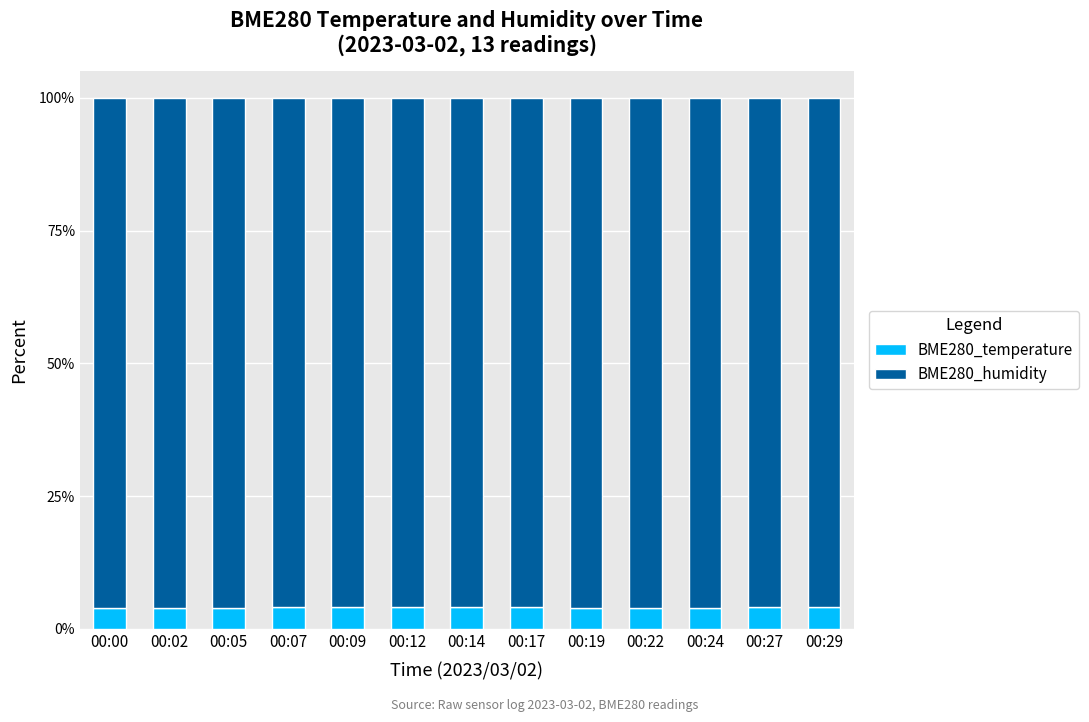

What is the maximum value for BME280_temperature?

4.1